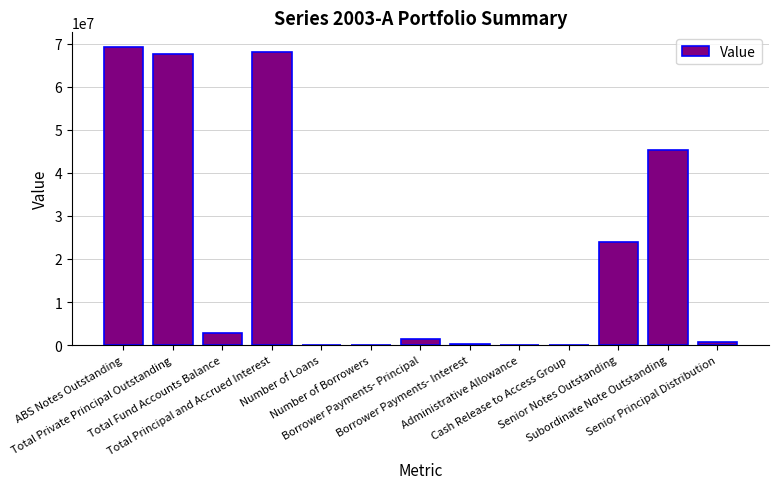

What is the sum of all values?

279486661.7